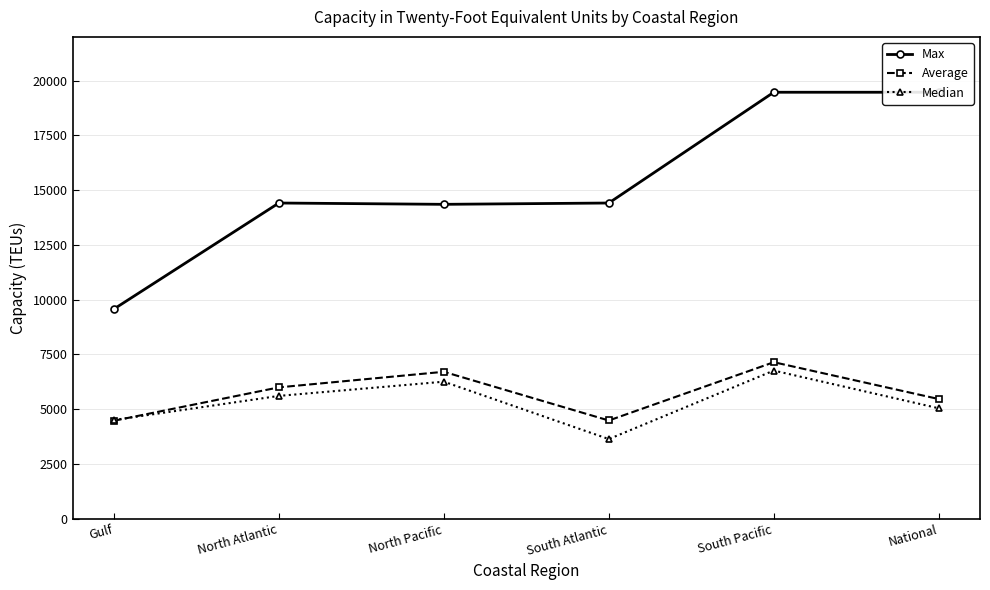

True or false: Max and Median cross at least once.

False